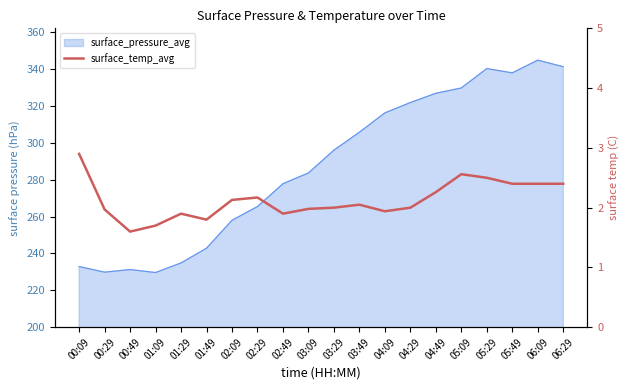

The chart shows a value of 4.0 at 05:49. True or false?

False